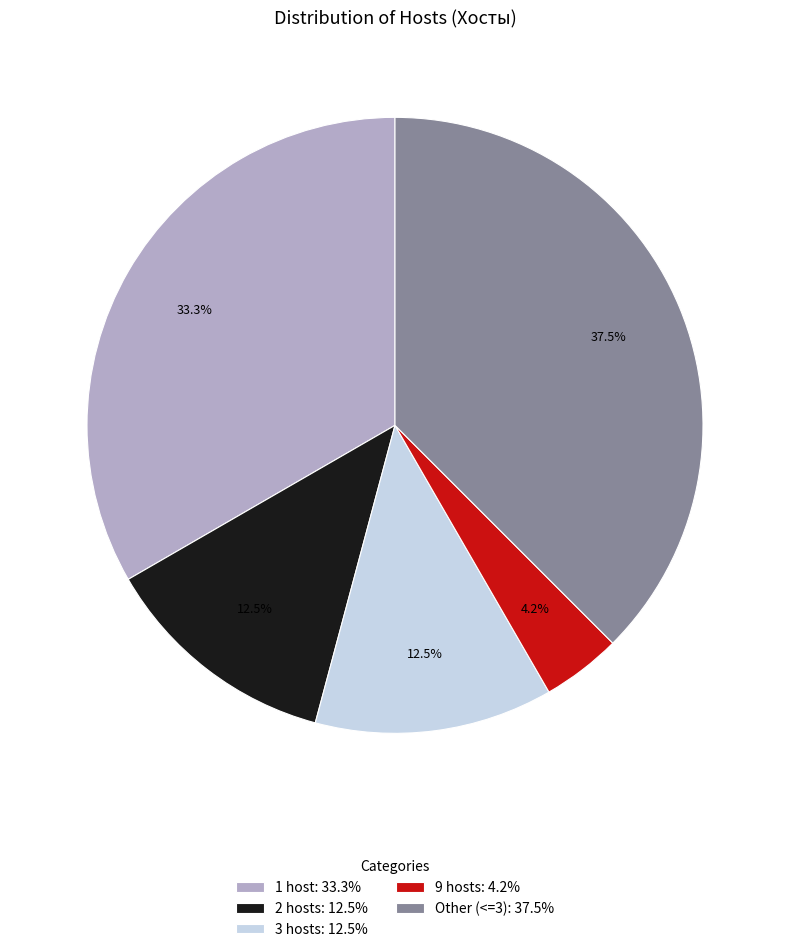

How many slices are in this pie chart?

5